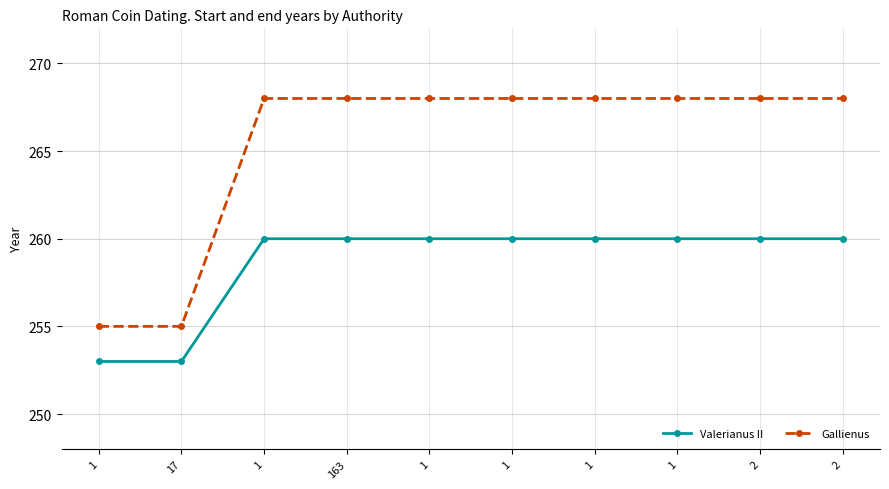

Reading right to left, what are all the values shown in this chart?

Valerianus II: 260	260	260	260	260	260	260	260	253	253
Gallienus: 268	268	268	268	268	268	268	268	255	255